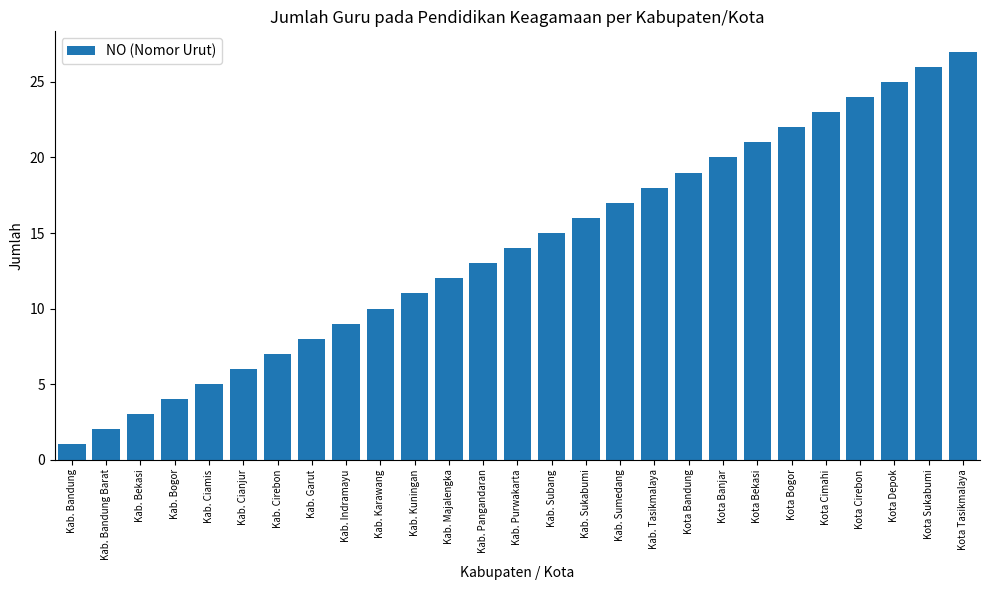

Between Kab. Cianjur and Kab. Karawang, which is larger?

Kab. Karawang